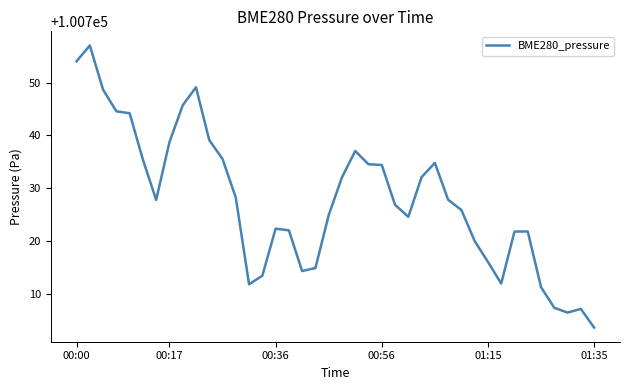

What is the greatest value displayed?

100757.1